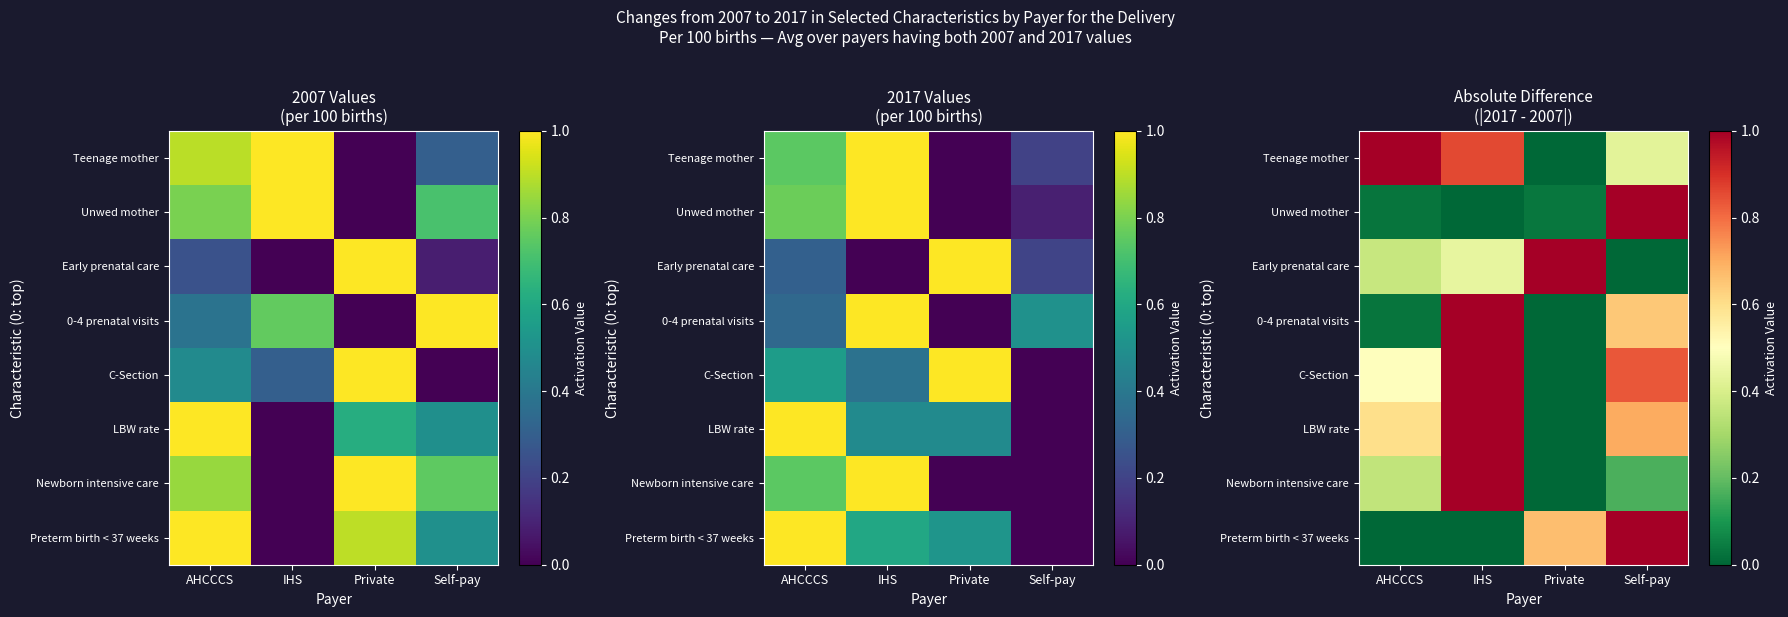

List the series in order of their peak value, lowest first.

Teenage mother, Unwed mother, Early prenatal care, 0-4 prenatal visits, C-Section, LBW rate, Newborn intensive care, Preterm birth < 37 weeks